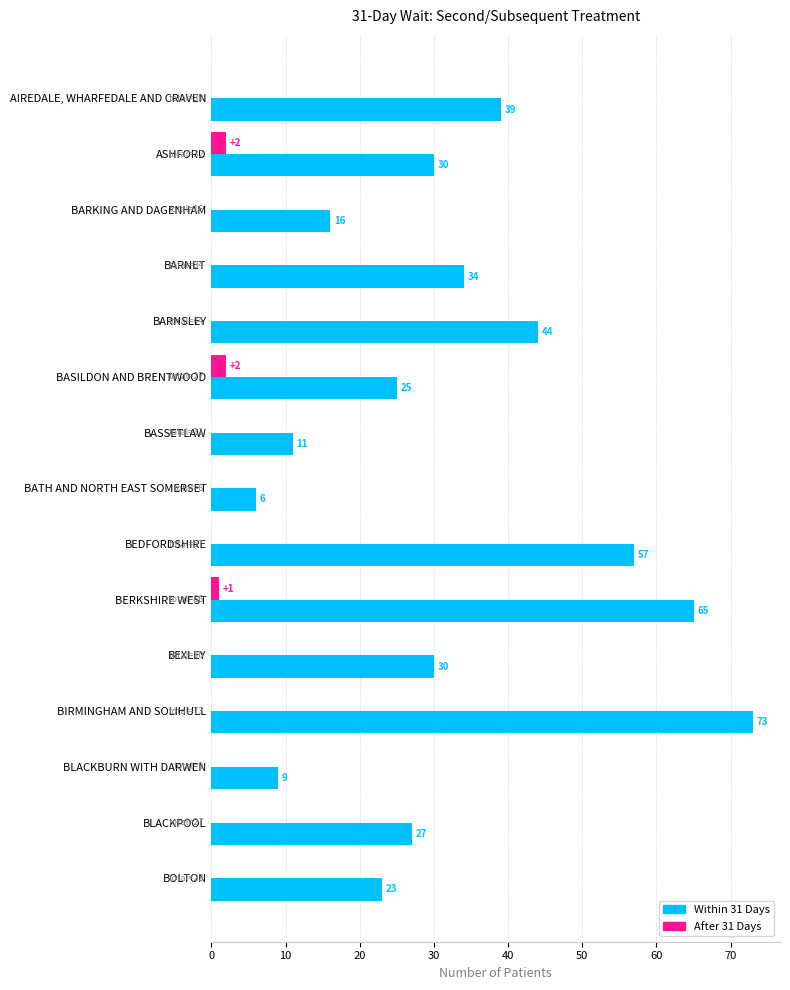

What is the total value across all series at BIRMINGHAM AND SOLIHULL?

73